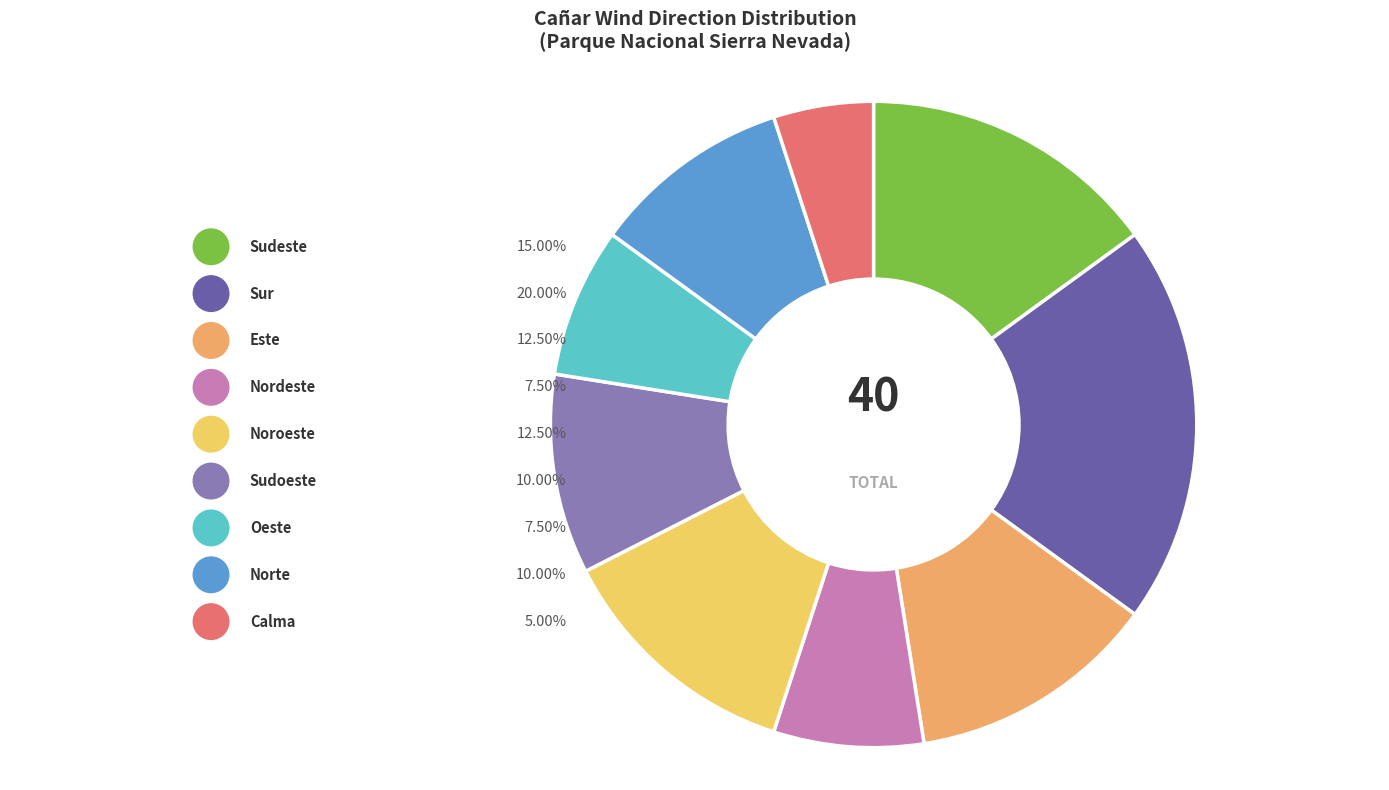

How many slices are in this pie chart?

9